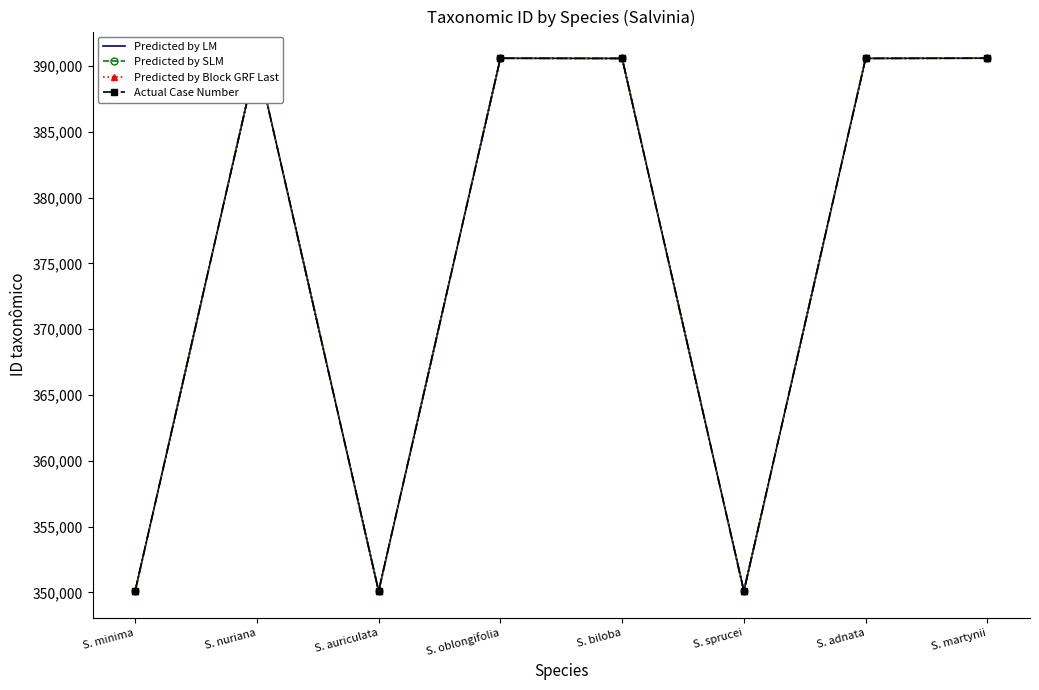

What are all the series names shown in the legend?

Predicted by LM, Predicted by SLM, Predicted by Block GRF Last, Actual Case Number